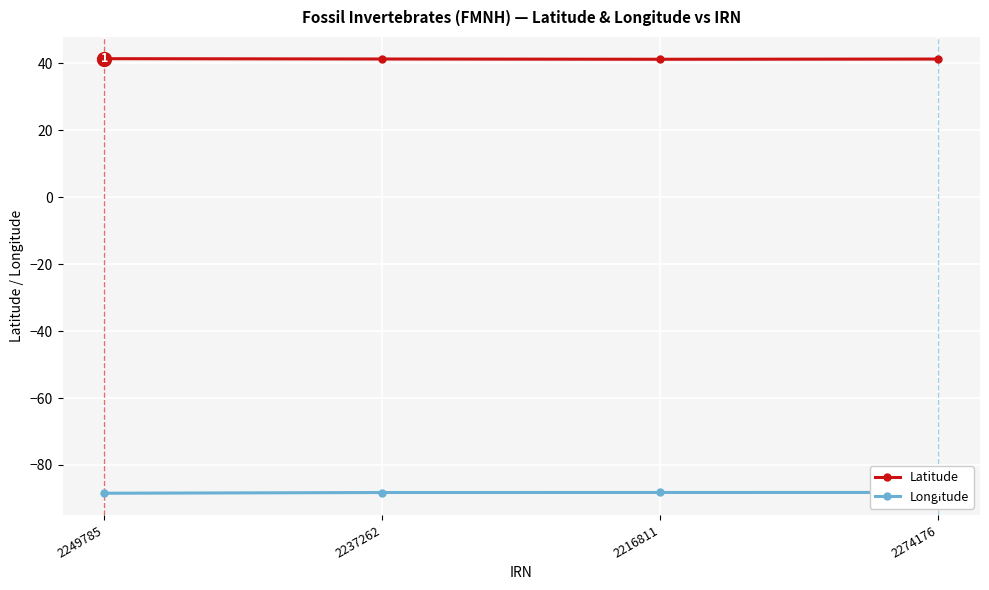

Reading right to left, transcribe all the data shown in this chart.

Latitude: 41.3	41.2	41.3	41.4
Longitude: -88.2	-88.2	-88.2	-88.4